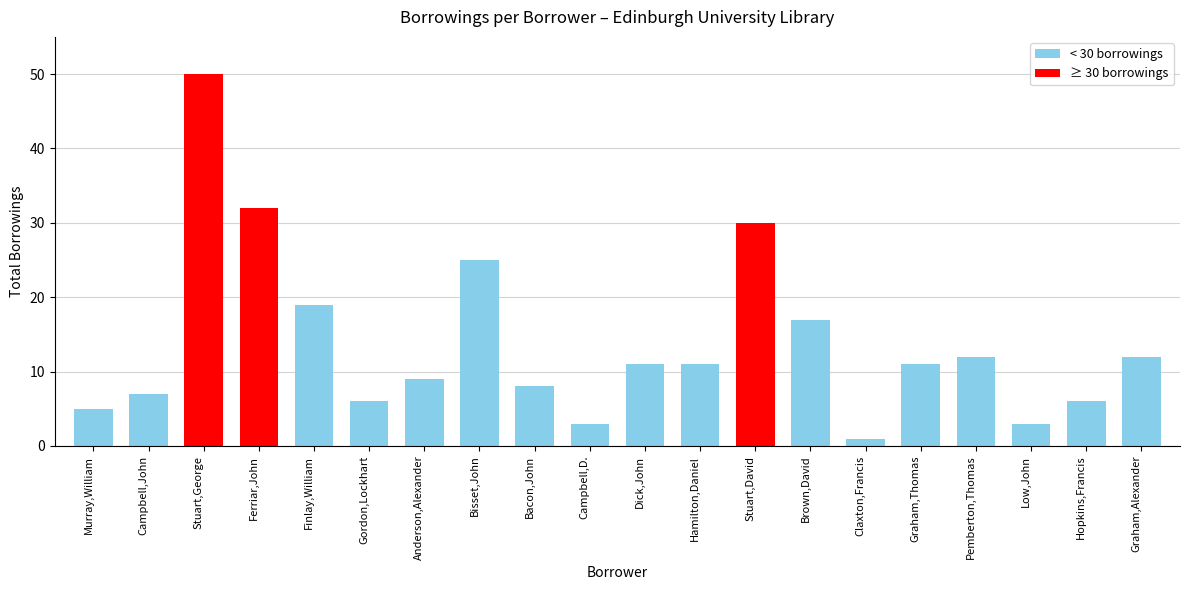

What is the average value?

14